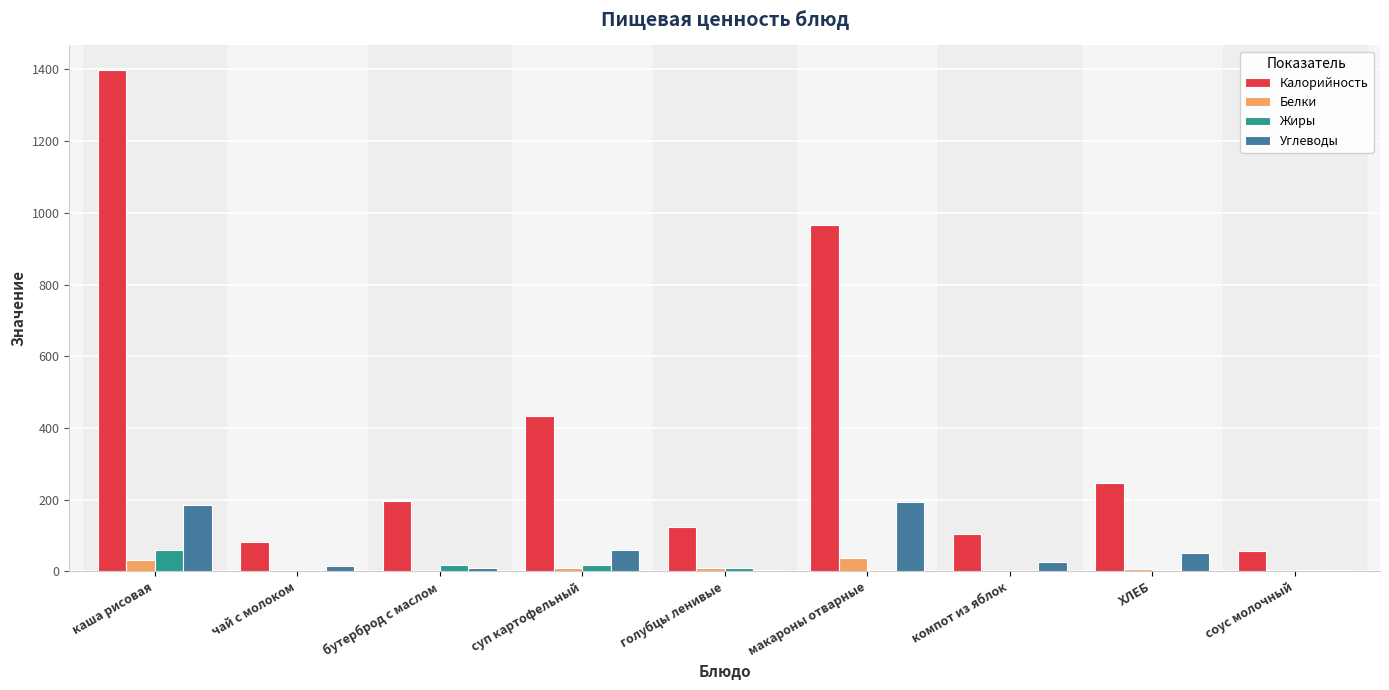

What are all the series names shown in the legend?

Калорийность, Белки, Жиры, Углеводы